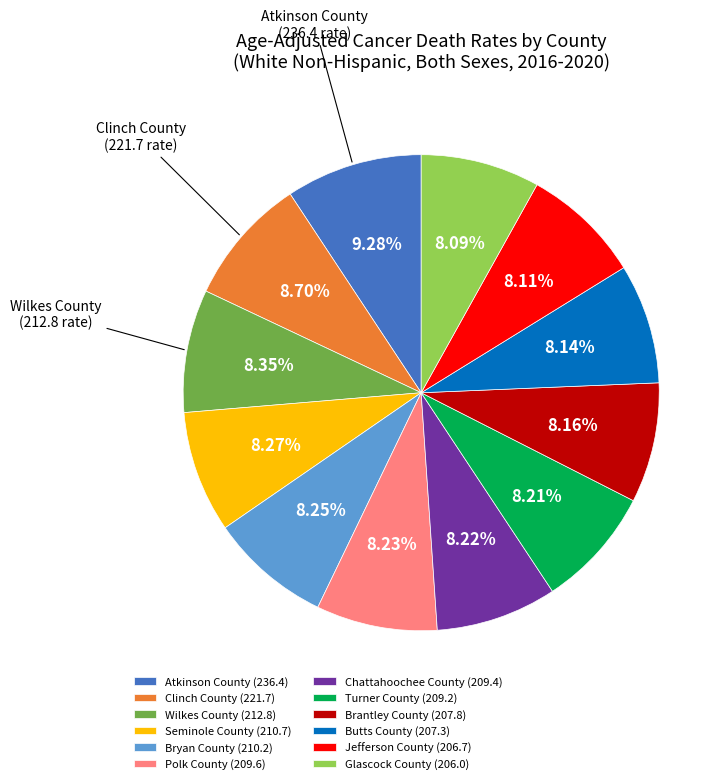

Does Turner County account for over 50% of the chart?

No